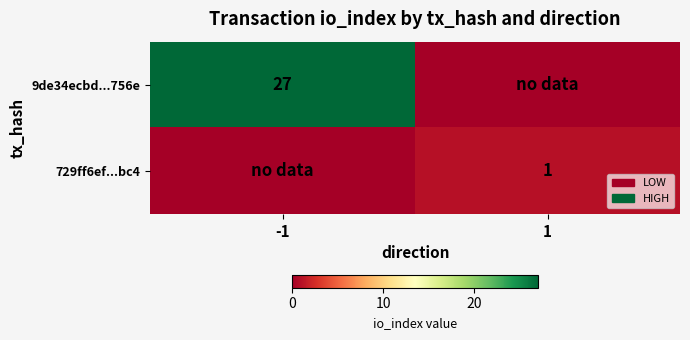

True or false: 9de34ecbd...756e has a value of 27 at -1.

True